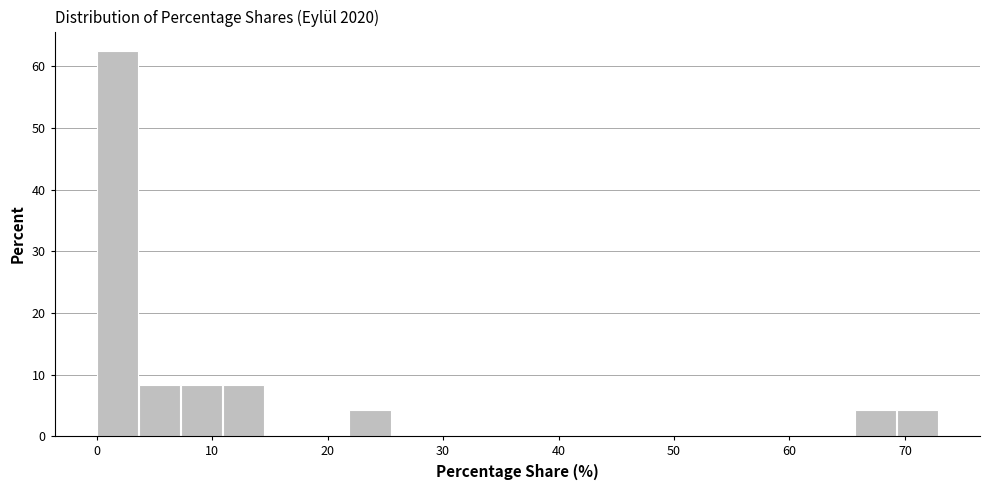

Around what value on the x-axis is the tallest bar? Give the approximate position of its centre, as read against the axis.

2